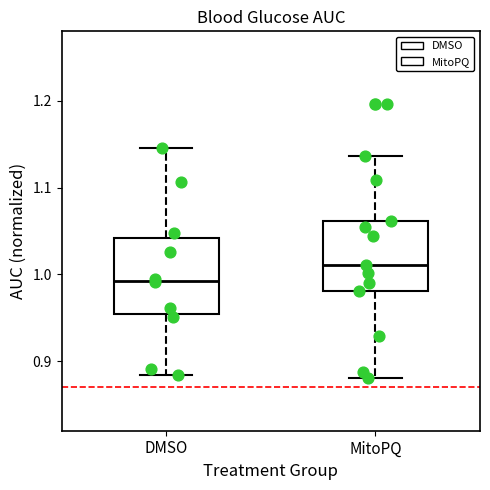

Reading left to right, transcribe this box plot: for each box, give where its median line is, the range the box spans, and where its two whiskers end, as read against the y-axis. The values are not printed on the chart, so give them approximately, as read against the axis.

DMSO: median 0.99, box 0.95 to 1.04, whiskers 0.88 to 1.15
MitoPQ: median 1.01, box 0.98 to 1.06, whiskers 0.88 to 1.14